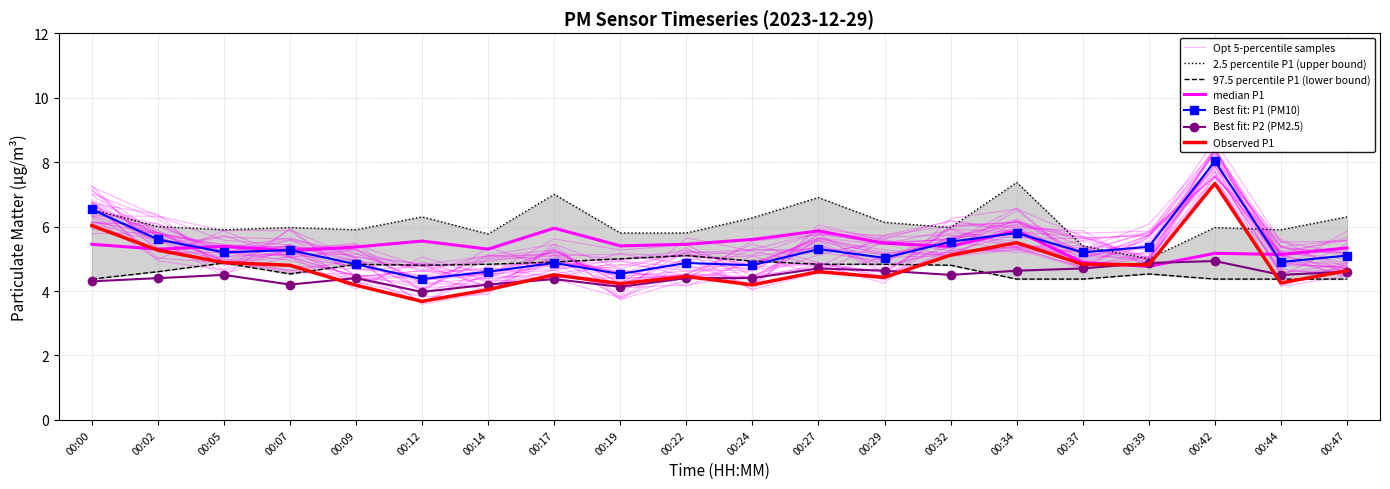

The value of P1_lower at 00:14 is 4.8. True or false?

True